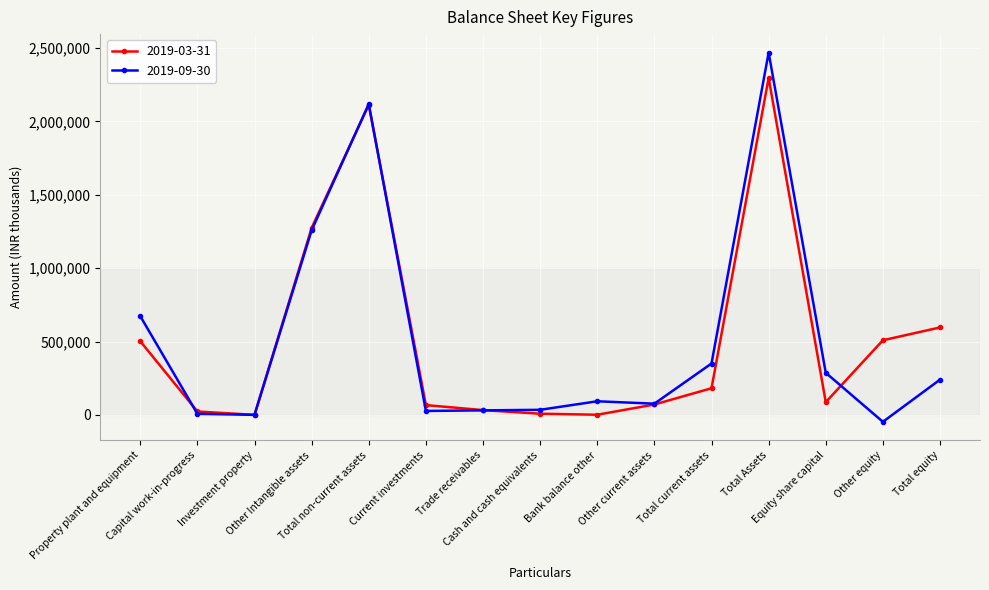

What is the greatest value displayed?

2469468